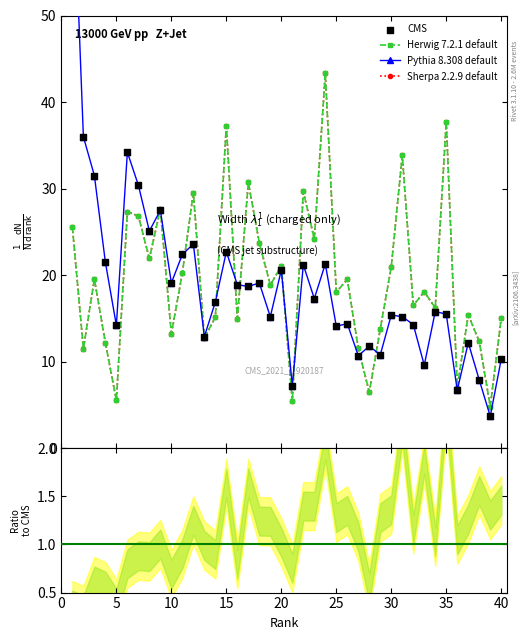

What is the total value across all series at 19?

34.1